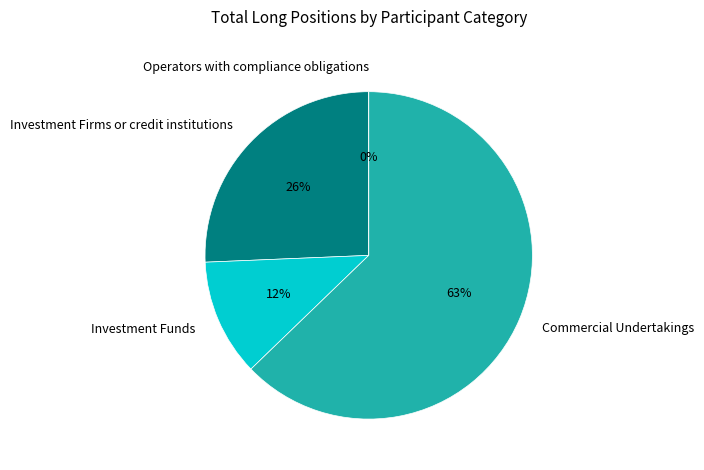

Rank the categories by value from lowest to highest.

Operators with compliance obligations, Investment Funds, Investment Firms or credit institutions, Commercial Undertakings